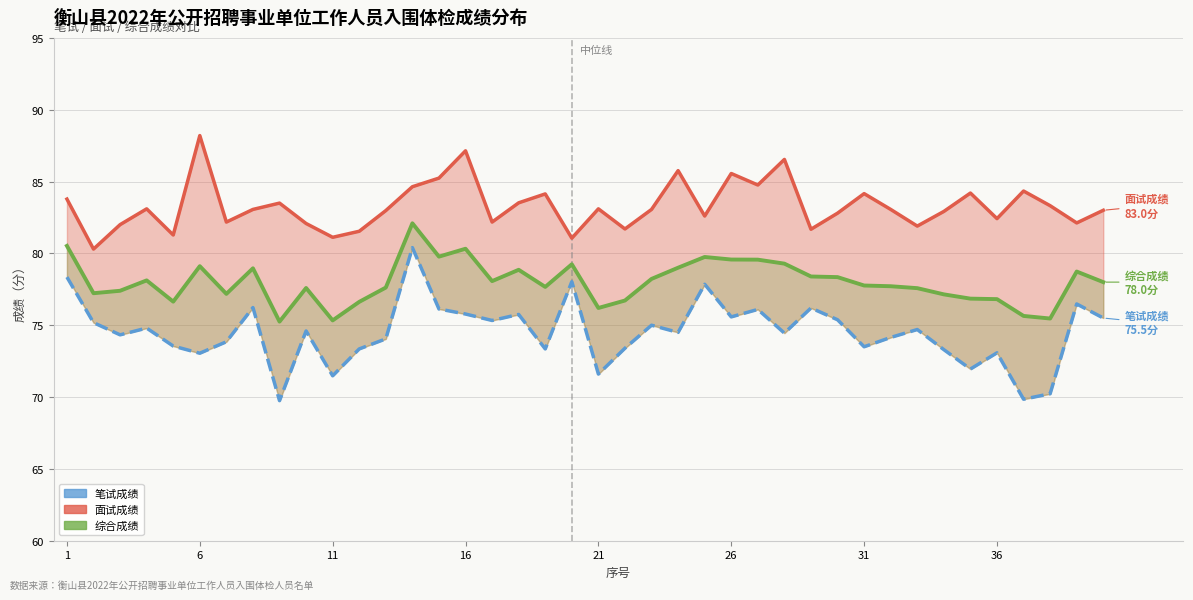

In 综合成绩, how many points are lower than both neighbors (excluding endpoints)?

10